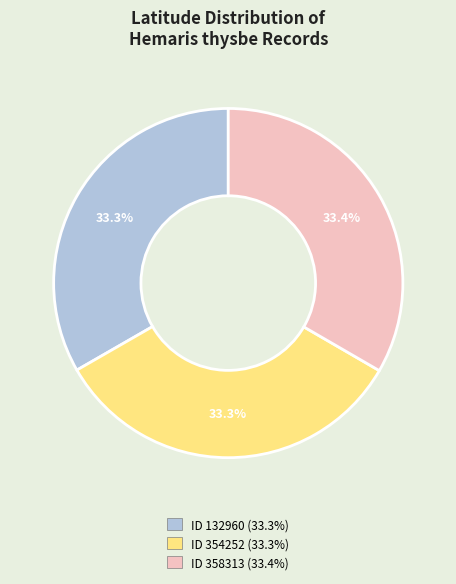

Does any single category account for the majority?

No